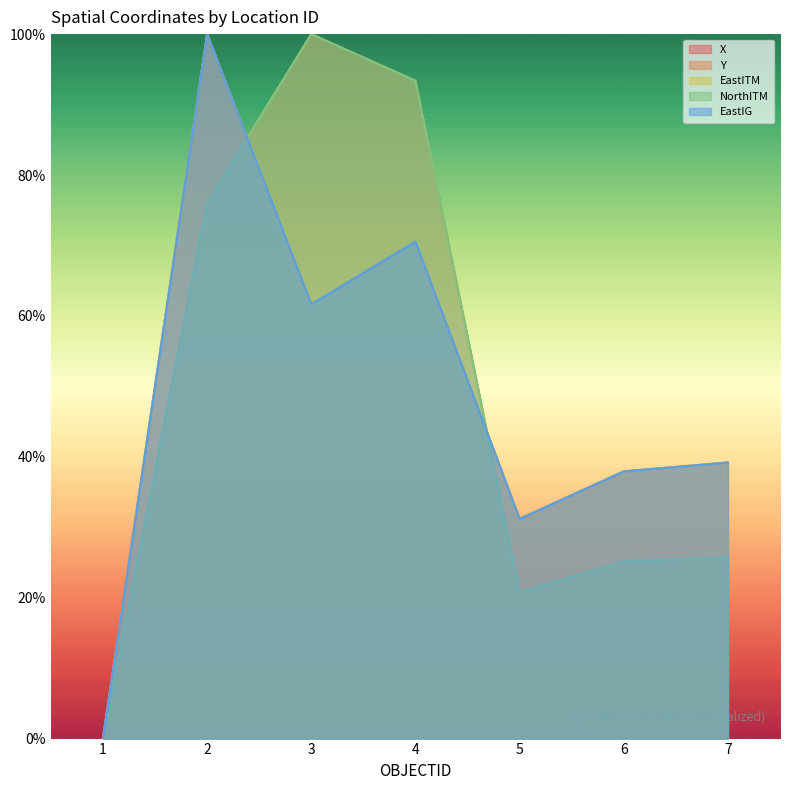

How many interior local peaks does the EastIG series have?

2